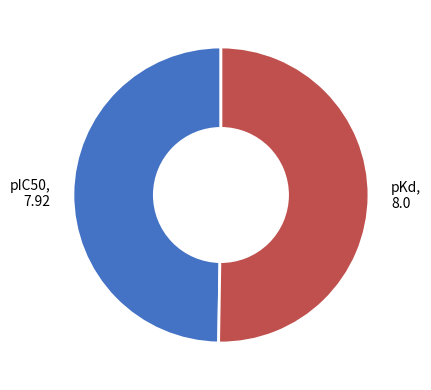

Which category has the biggest portion of the pie?

pKd